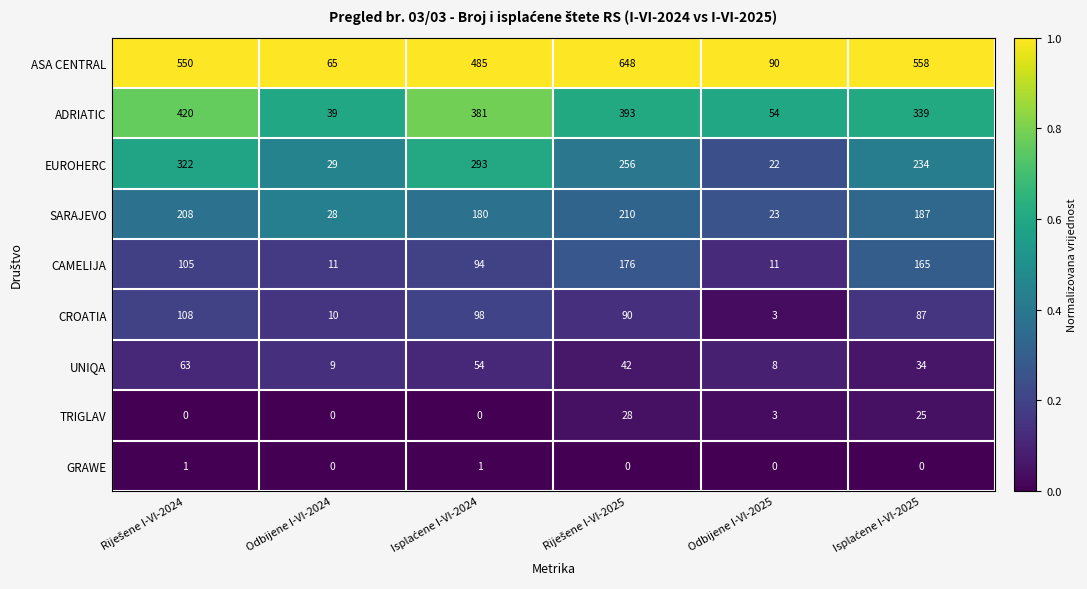

List the series in order of their peak value, lowest first.

GRAWE, TRIGLAV, UNIQA, CROATIA, CAMELIJA, SARAJEVO, EUROHERC, ADRIATIC, ASA CENTRAL